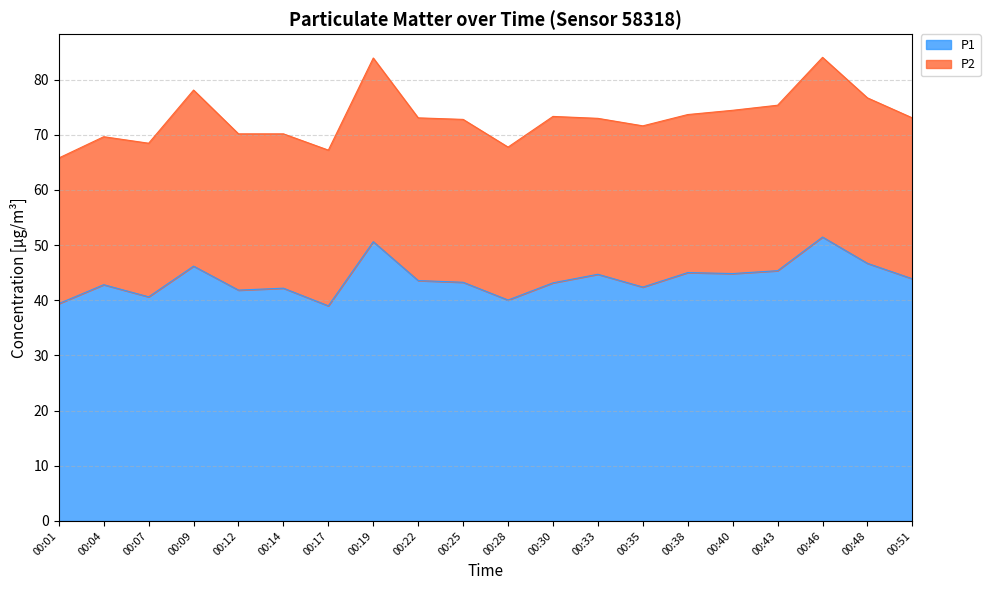

Reading left to right, list all the values displayed in this chart.

39.4	42.8	40.6	46.2	41.9	42.2	39.0	50.6	43.6	43.3	40.0	43.2	44.7	42.4	45.0	44.9	45.4	51.5	46.7	43.9